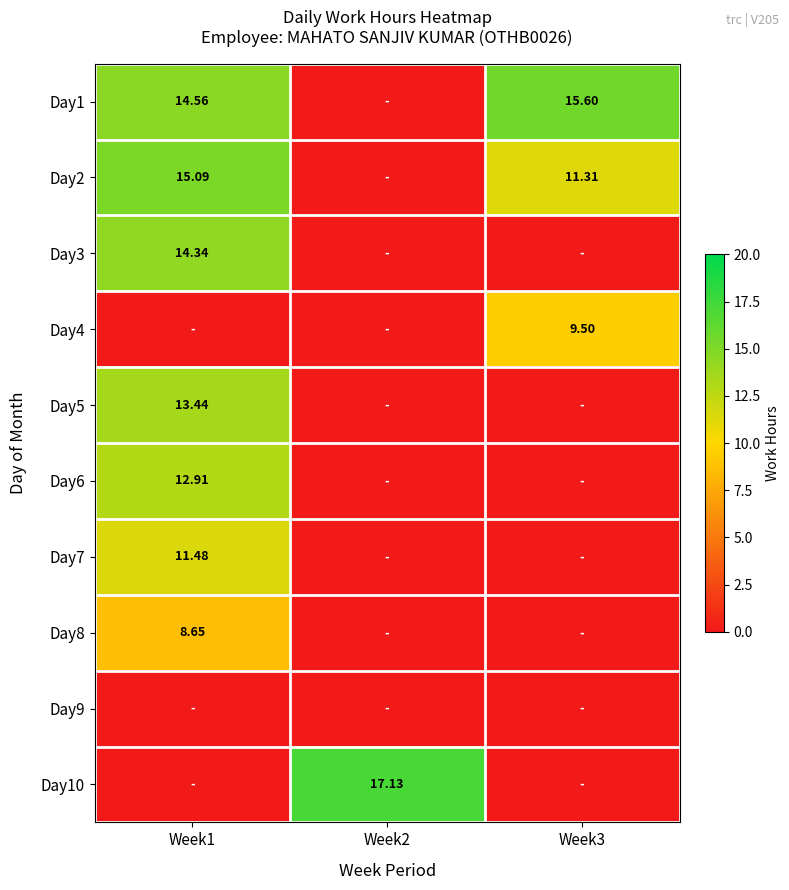

What is the difference between the Day8 values at Week2 and Week1?

8.7